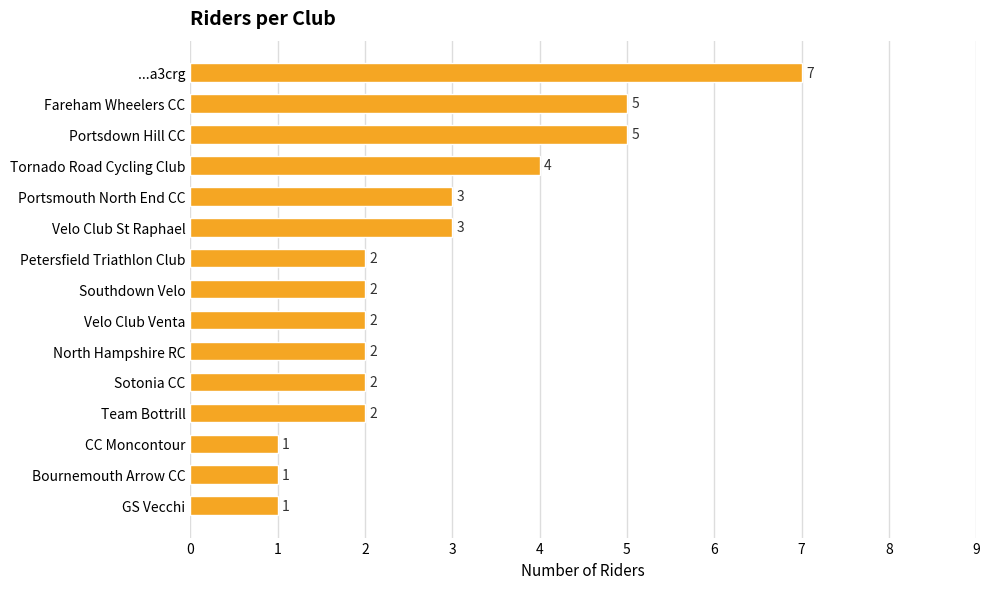

Approximately how many times larger is the value at Southdown Velo compared to Tornado Road Cycling Club?

0.5